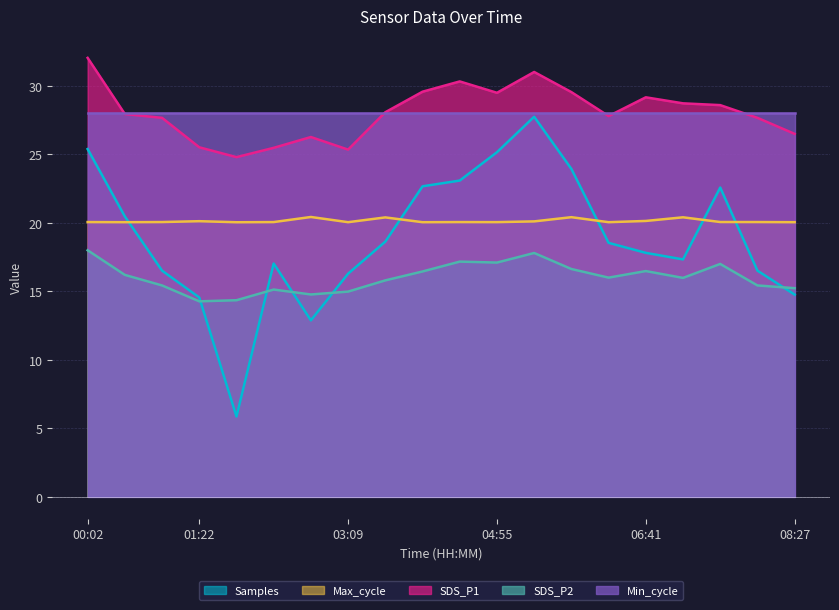

Between 03:35 and 02:42, which is larger?

03:35